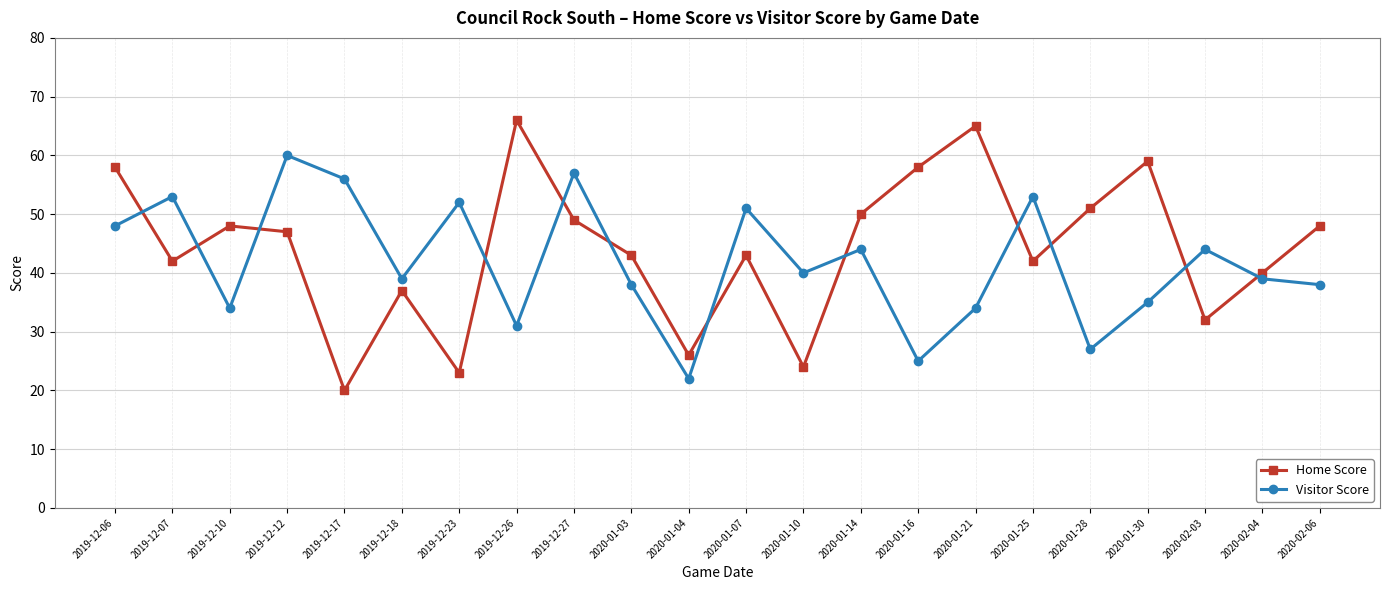

What position from the right is 2020-01-07?

11